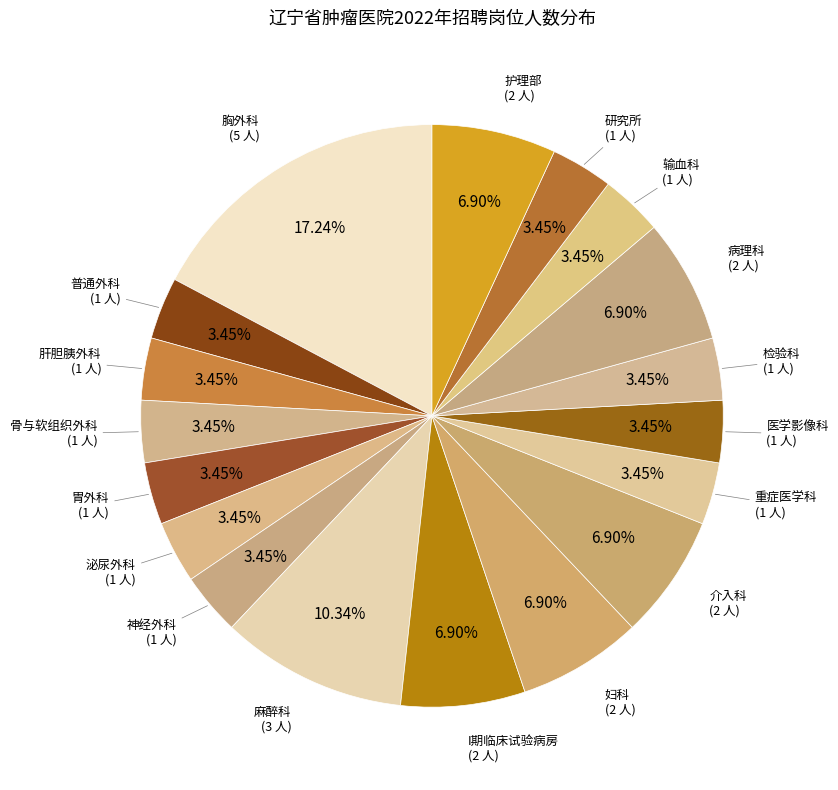

Count the number of slices in the pie.

18